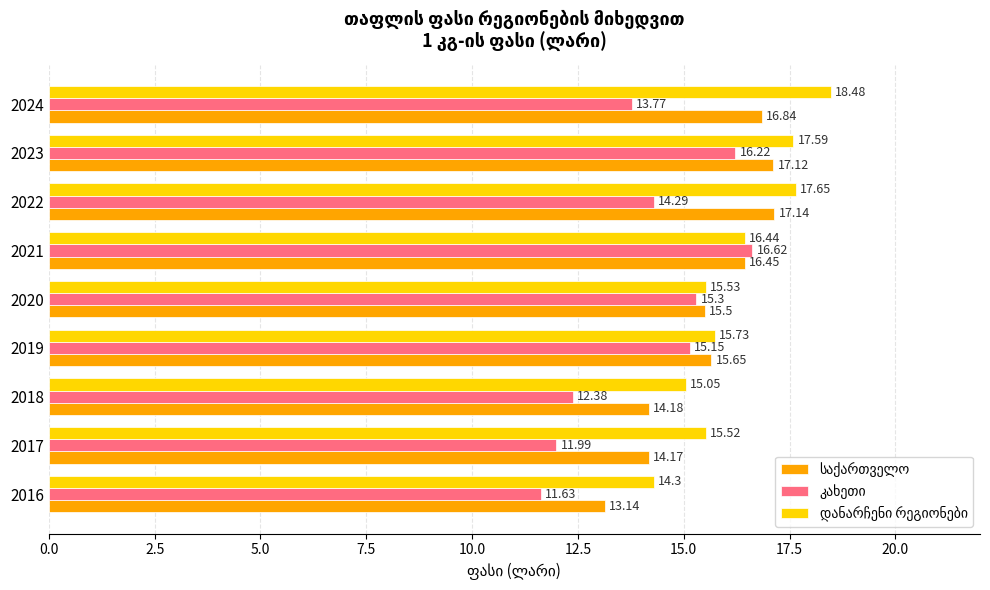

At how many categories does at least one series exceed 12?

9